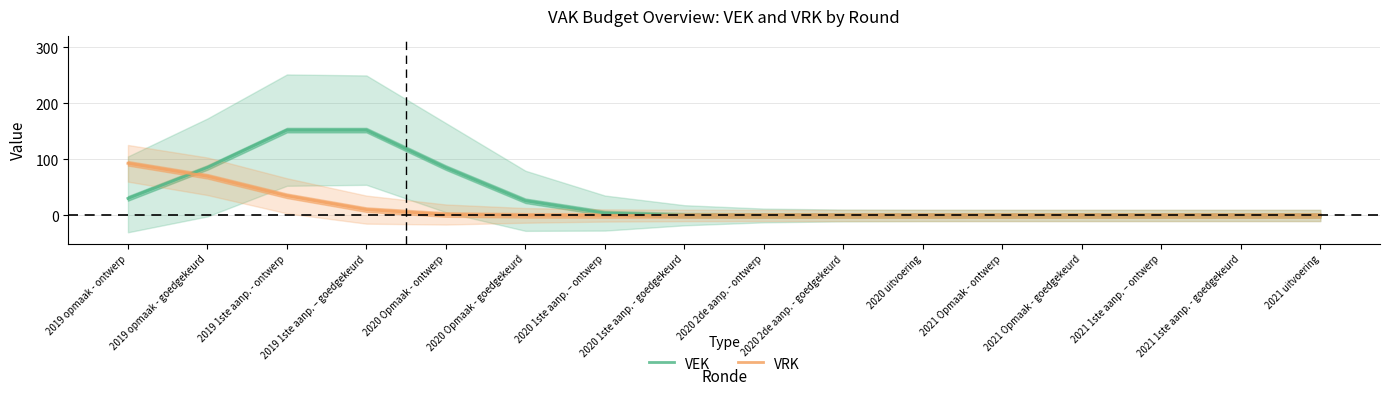

Reading left to right, transcribe all the data shown in this chart.

VEK: 2019 opmaak - ontwerp=30.4	2019 opmaak - goedgekeurd=85.5	2019 1ste aanp. - ontwerp=152.1	2019 1ste aanp. – goedgekeurd=152.1	2020 Opmaak - ontwerp=85.2	2020 Opmaak - goedgekeurd=26.1	2020 1ste aanp. – ontwerp=4.3	2020 1ste aanp. - goedgekeurd=0.4	2020 2de aanp. - ontwerp=0.0	2020 2de aanp. - goedgekeurd=0.0	2020 uitvoering=0.0	2021 Opmaak - ontwerp=0.0	2021 Opmaak - goedgekeurd=0.0	2021 1ste aanp. – ontwerp=0.0	2021 1ste aanp. - goedgekeurd=0.0	2021 uitvoering=0.0
VRK: 2019 opmaak - ontwerp=92.9	2019 opmaak - goedgekeurd=69.8	2019 1ste aanp. - ontwerp=35.0	2019 1ste aanp. – goedgekeurd=10.4	2020 Opmaak - ontwerp=1.7	2020 Opmaak - goedgekeurd=0.1	2020 1ste aanp. – ontwerp=0.0	2020 1ste aanp. - goedgekeurd=0.0	2020 2de aanp. - ontwerp=0.0	2020 2de aanp. - goedgekeurd=0.0	2020 uitvoering=0.0	2021 Opmaak - ontwerp=0.0	2021 Opmaak - goedgekeurd=0.0	2021 1ste aanp. – ontwerp=0.0	2021 1ste aanp. - goedgekeurd=0.0	2021 uitvoering=0.0